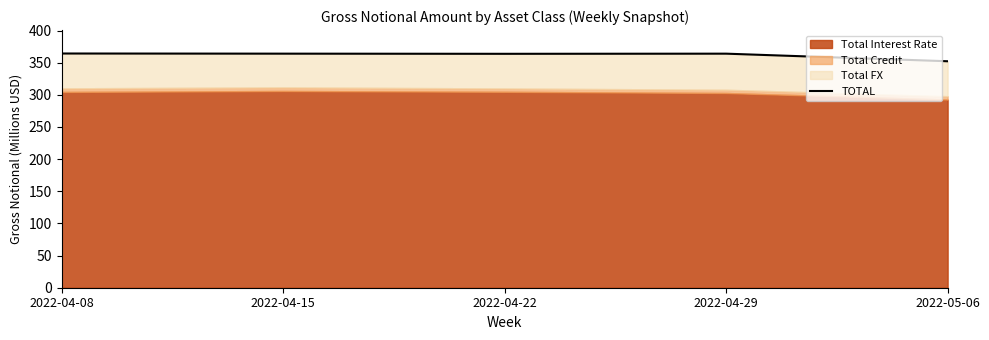

What is the ratio of the value at 2022-04-22 to the value at 2022-04-15?

1.0